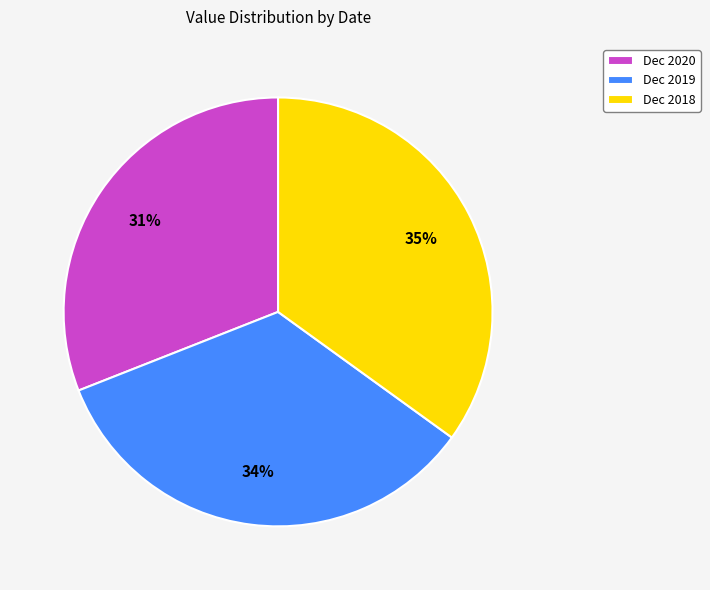

Does Dec 2018 represent more than half of the total?

No